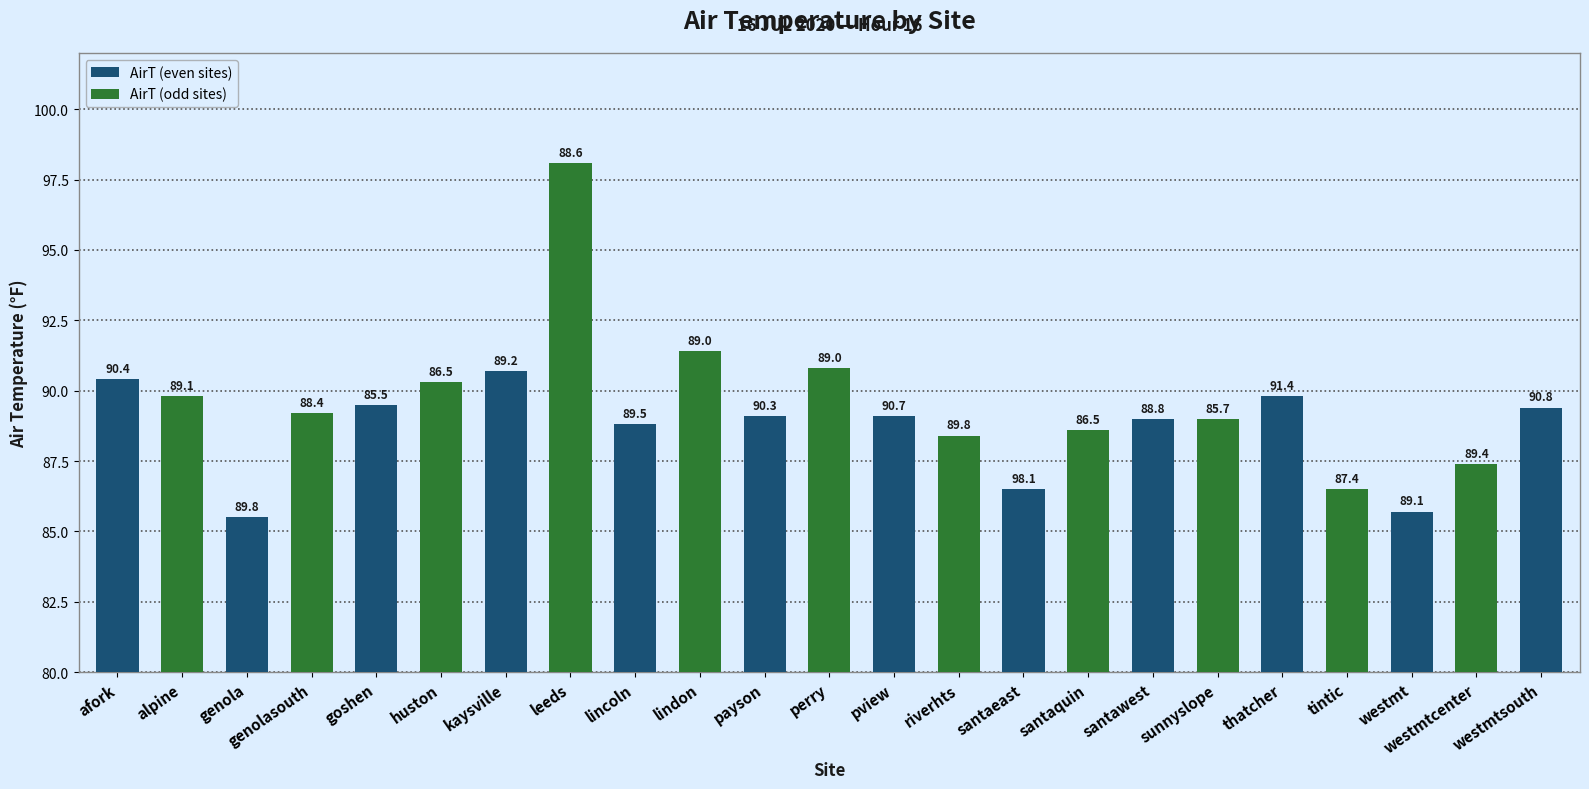

Which has a higher value, santaeast or genolasouth?

genolasouth